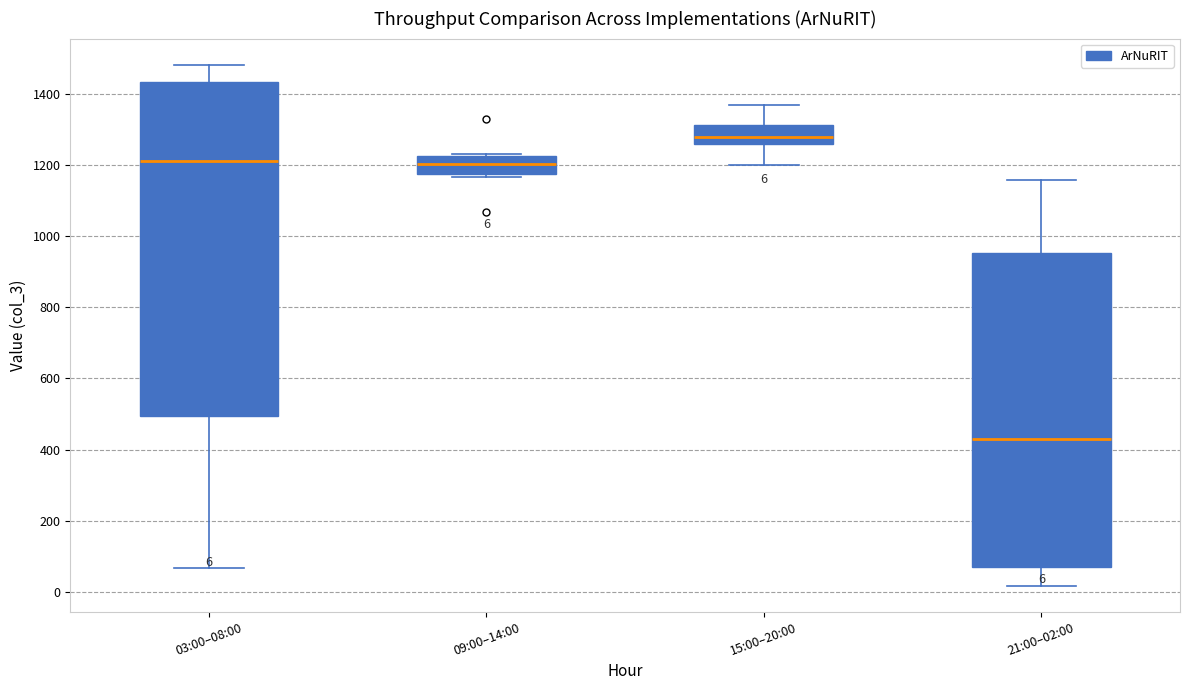

Which box is the tallest, from its lower edge to its upper edge?

03:00–08:00